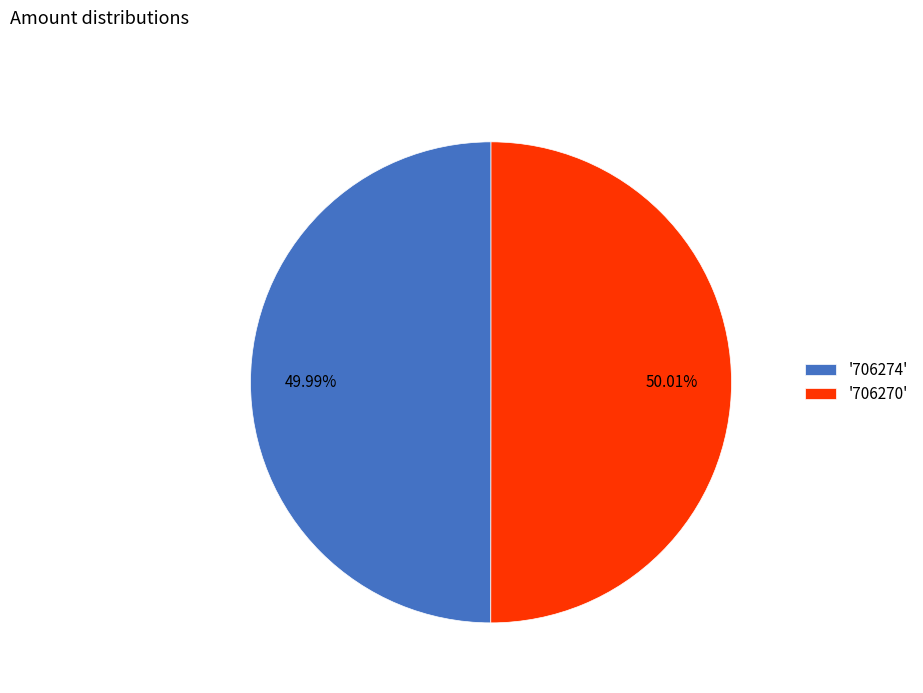

Is there a majority slice in this chart?

Yes